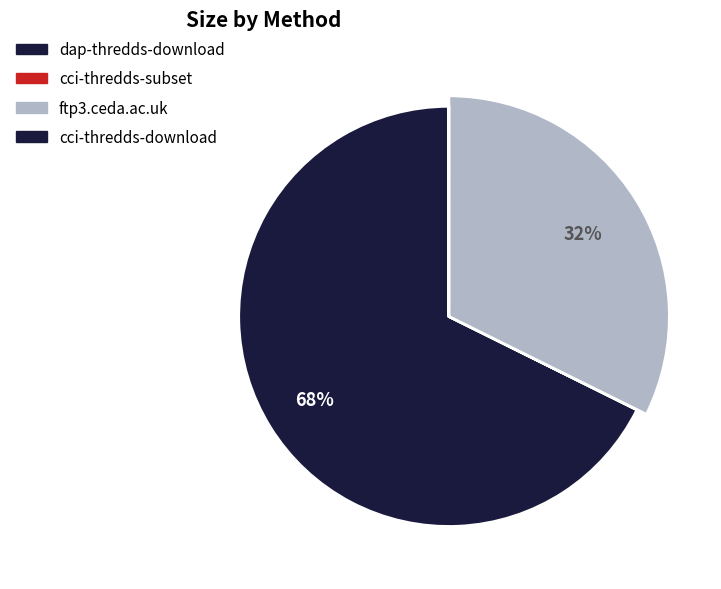

To the nearest percent, what is the difference between the cci-thredds-subset and ftp3.ceda.ac.uk slice percentages?

32%